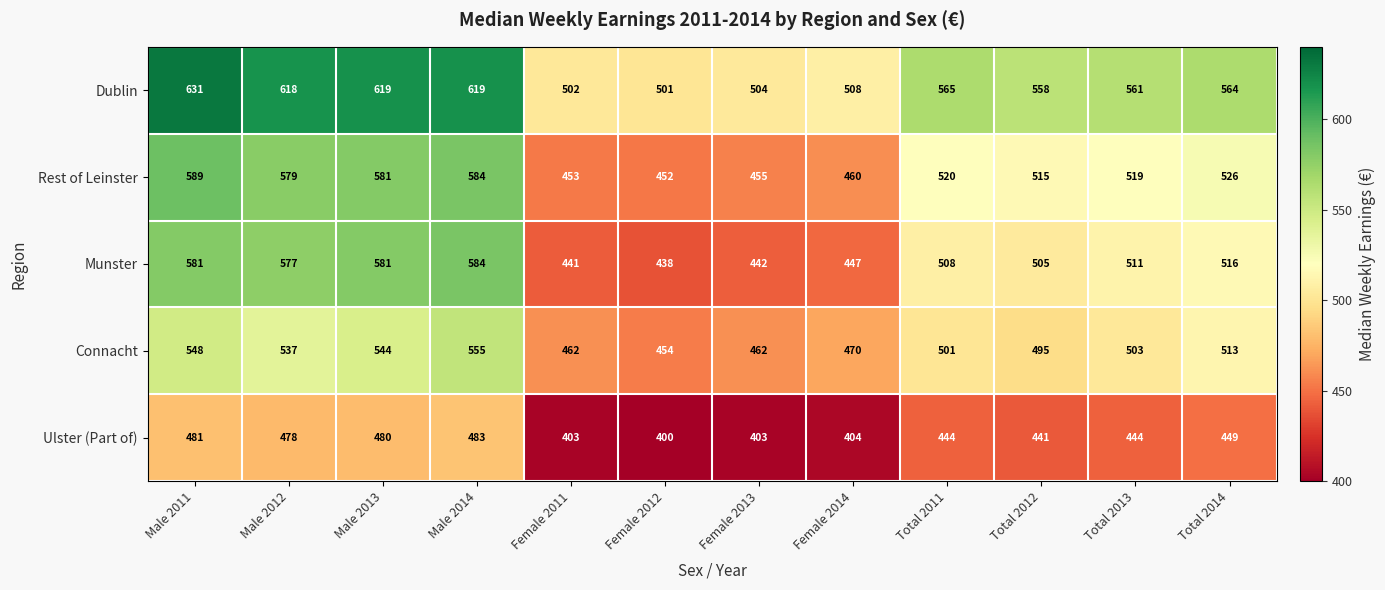

What value does the Ulster (Part of) series have at Total 2012, to the nearest 10?

440